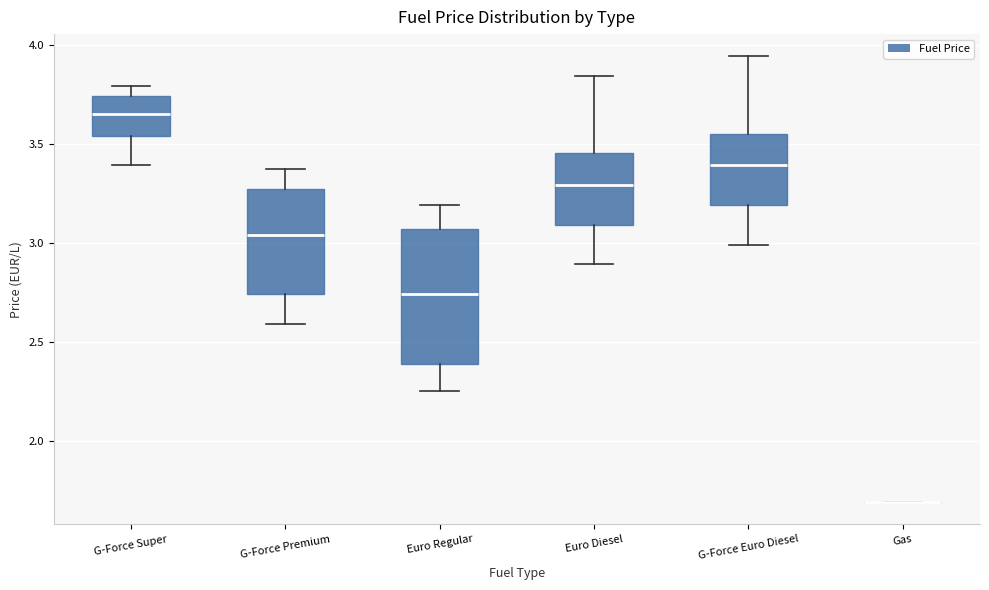

Where is the lower edge of the box for G-Force Super on the y-axis? The values are not printed on the chart, so give them approximately, as read against the axis.

3.55